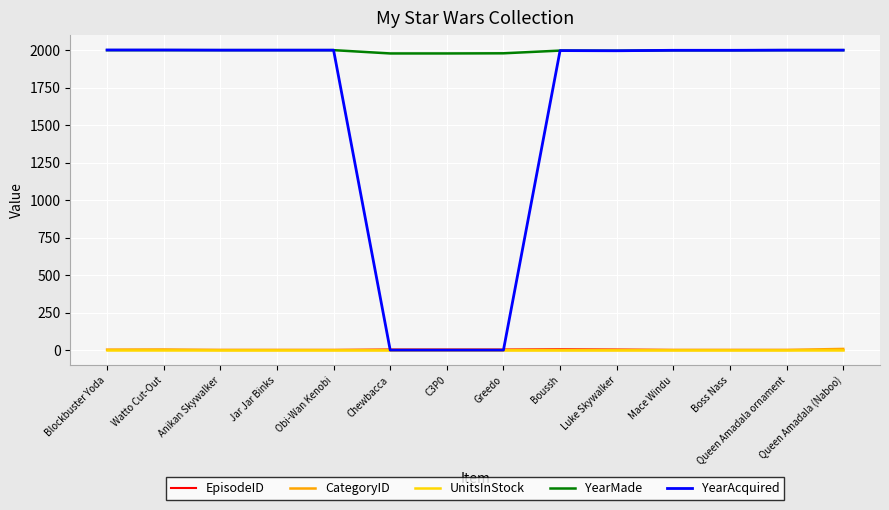

What is the sum of the YearAcquired values at Watto Cut-Out and Greedo?

2000